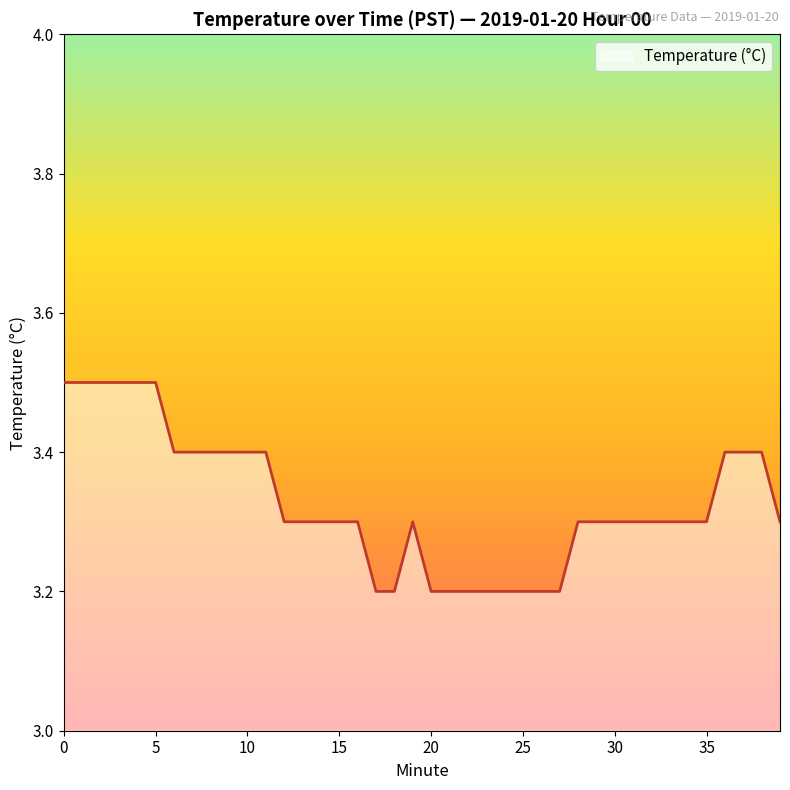

What is the maximum value shown in the chart?

3.5